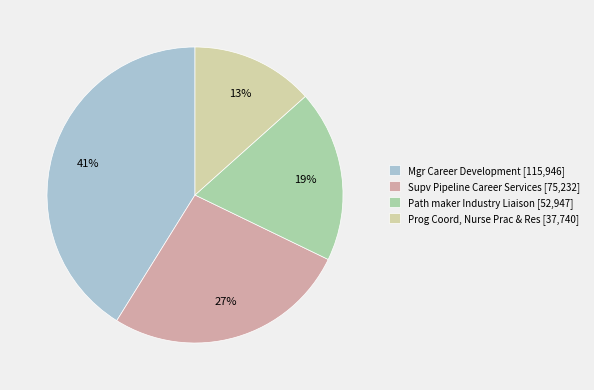

Which slice is the smallest?

Prog Coord, Nurse Prac & Res